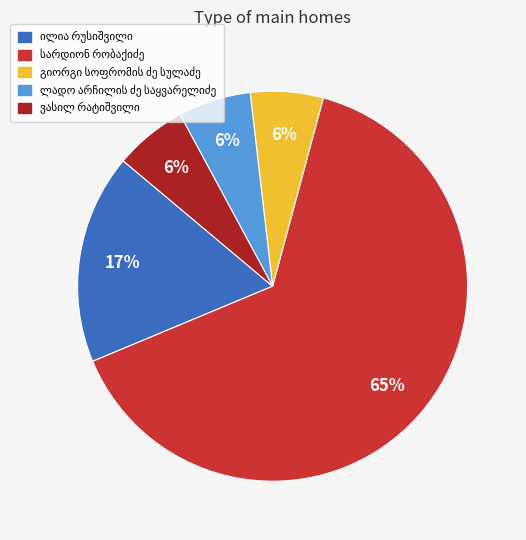

To the nearest percent, what is the average slice percentage?

20%